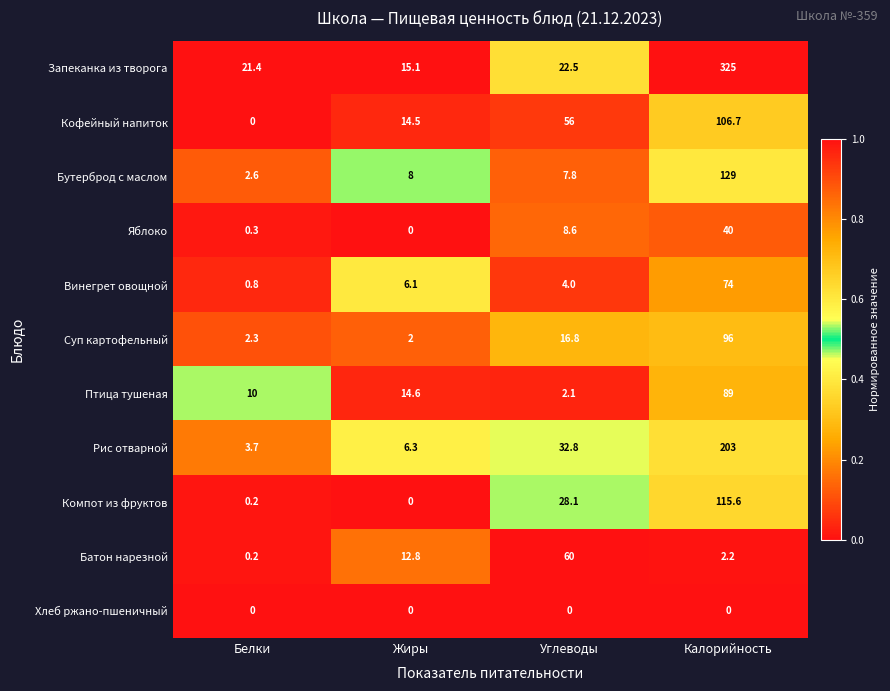

What value does the Бутерброд с маслом series have at Углеводы?

7.8